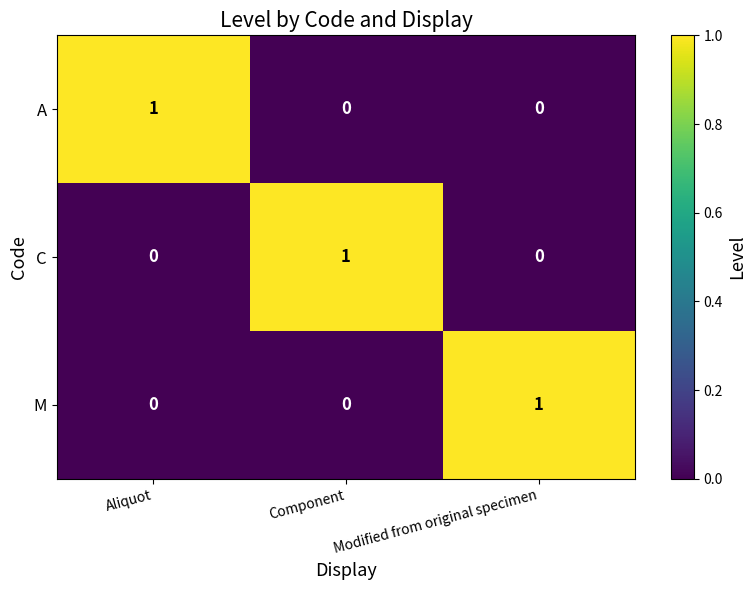

The value of M at Component is 0. True or false?

True